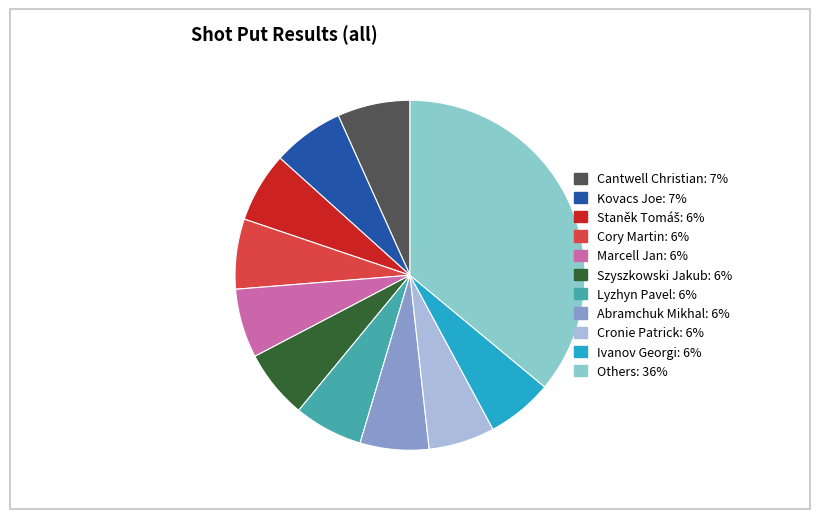

How many slices are in this pie chart?

11